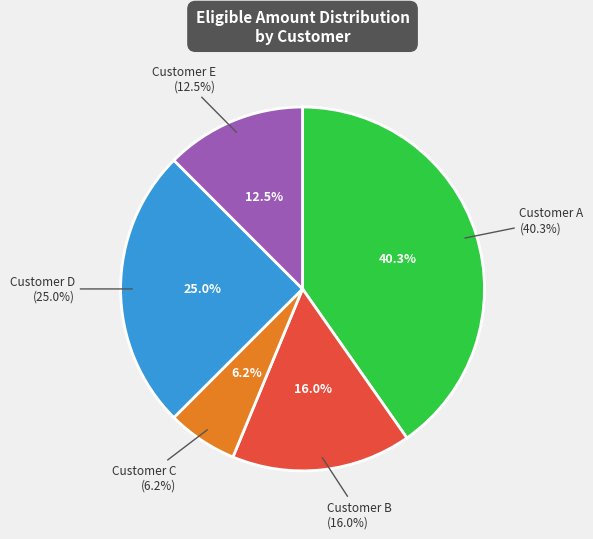

What percentage is the Customer D slice, to the nearest percent?

25%